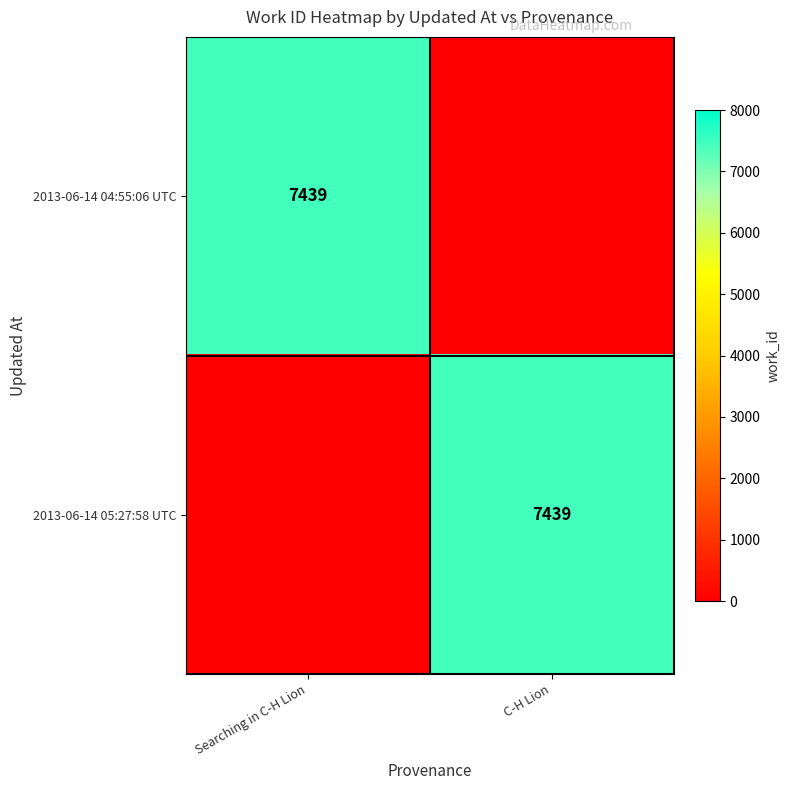

True or false: 2013-06-14 04:55:06 UTC has a value of 9744 at Searching in C-H Lion.

False